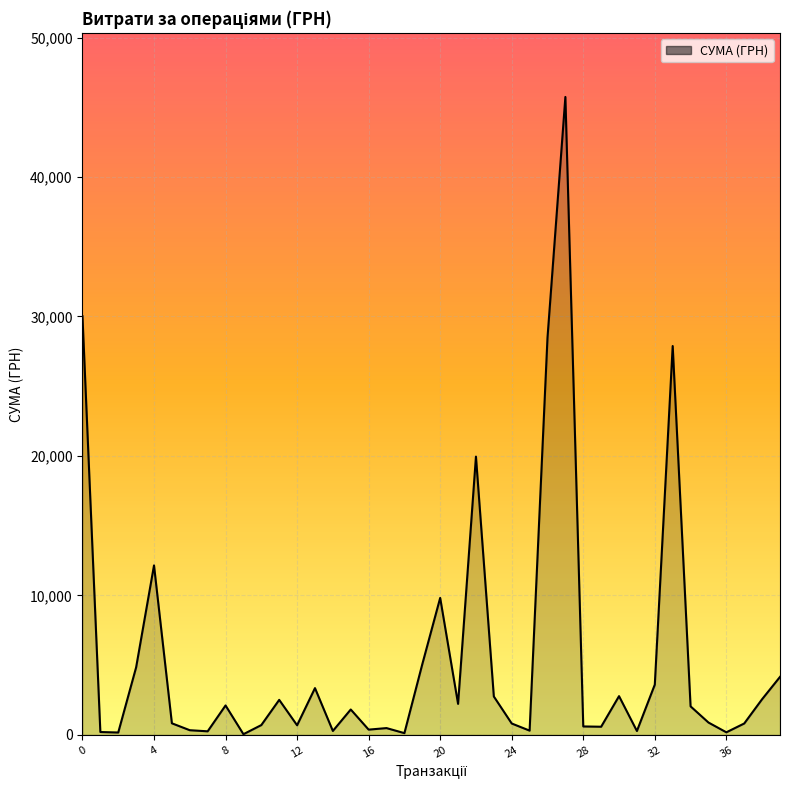

What is the maximum value shown in the chart?

45738.9